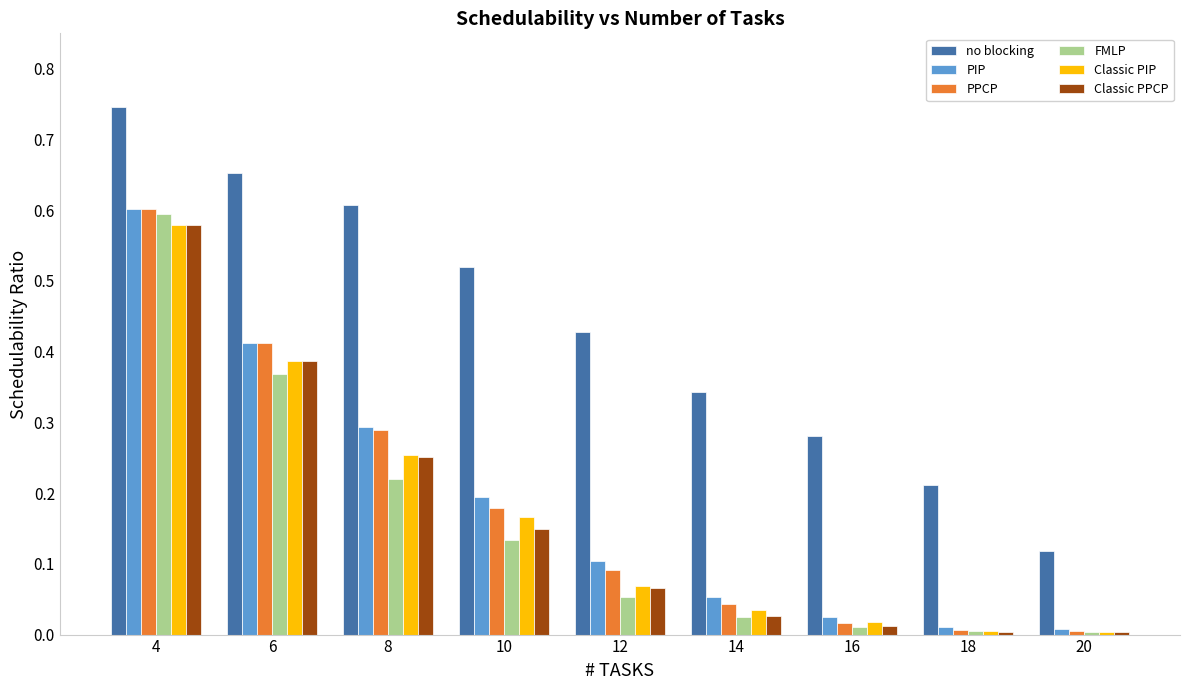

What is the sum of all no blocking values?

3.9